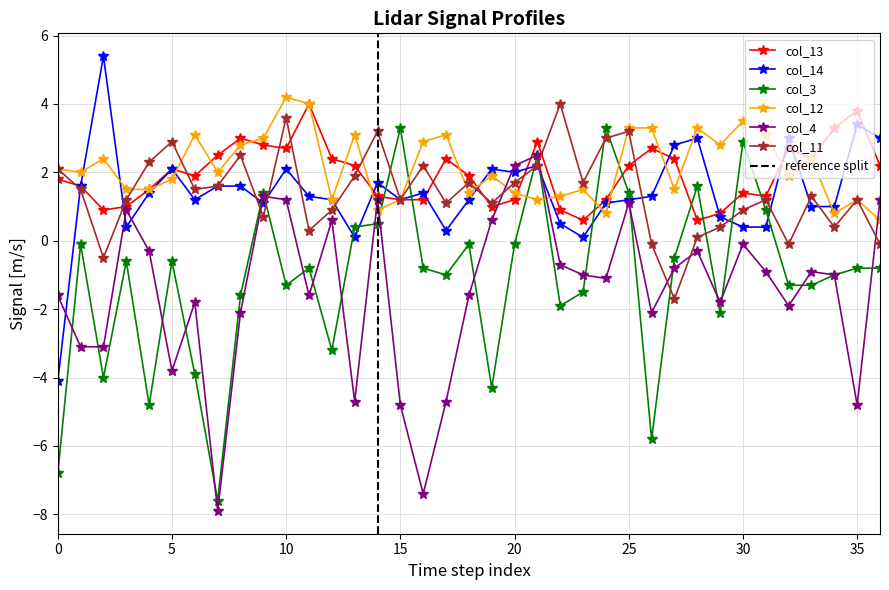

How many data points in col_14 are less than 1?

9